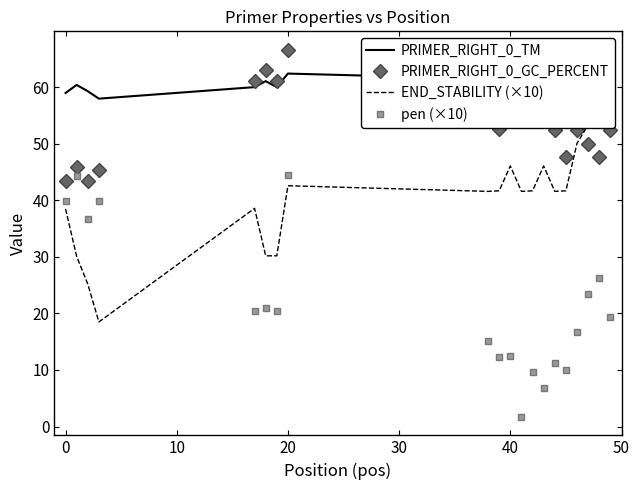

What is the maximum value for PRIMER_RIGHT_0_TM?

62.4